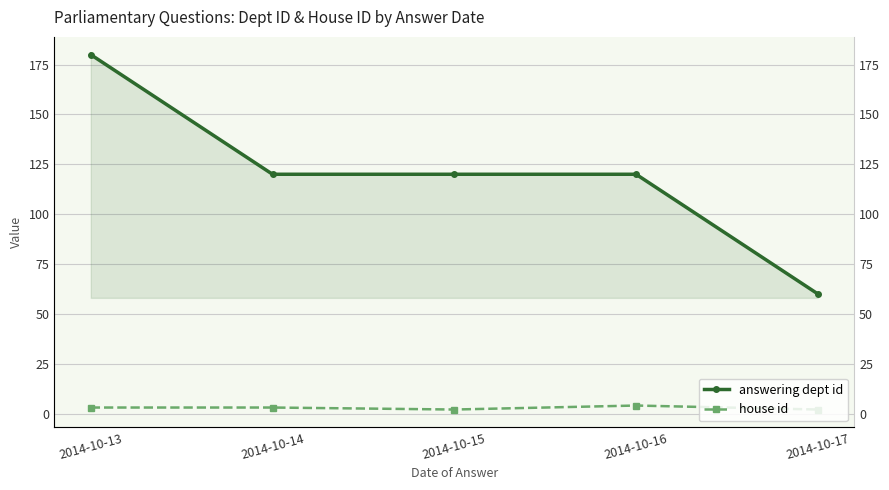

What is the total value across all series at 2014-10-17?

62